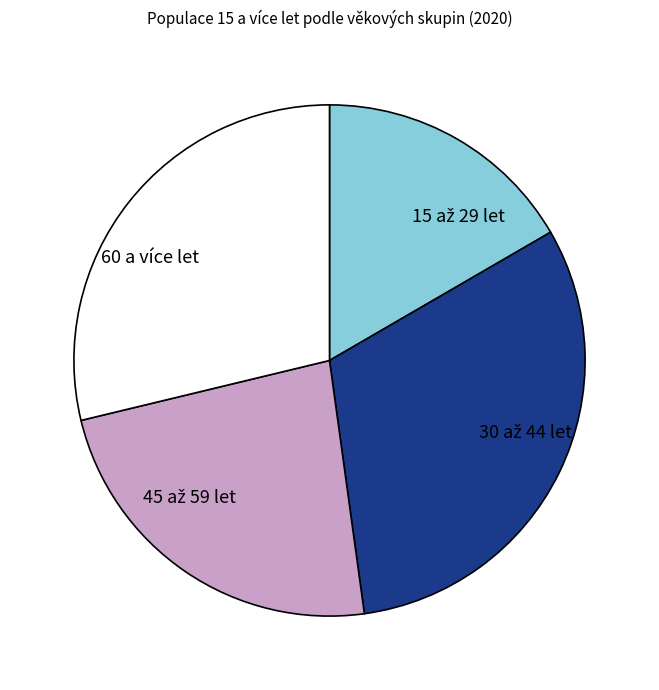

True or false: 60 a více let accounts for 21% of the total.

False